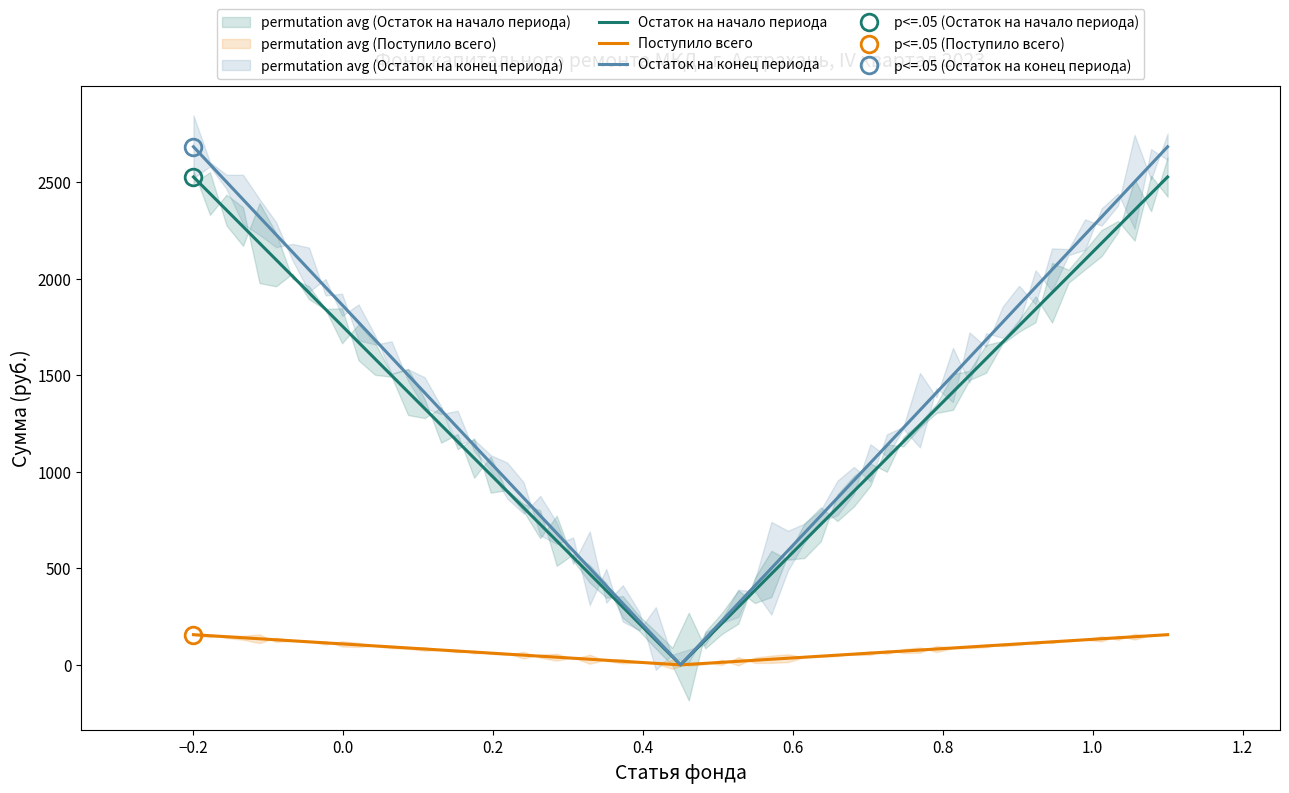

What is the maximum value for Остаток на начало периода?

2527.0